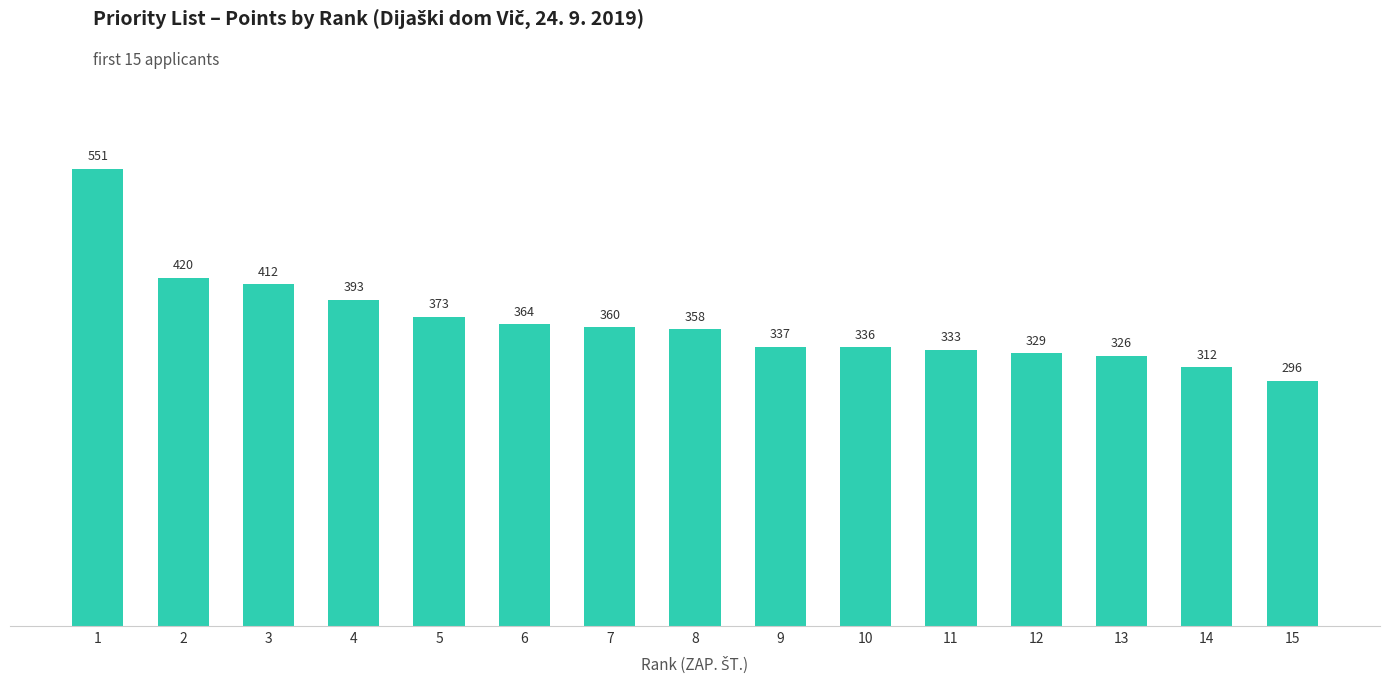

Does the chart contain stacked bars?

No